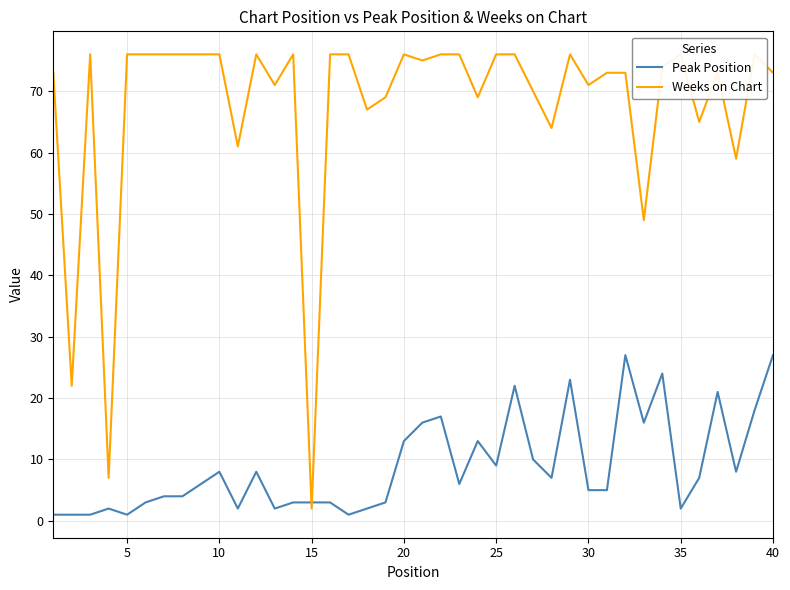

The Peak Position series shows 18 at 40. True or false?

False